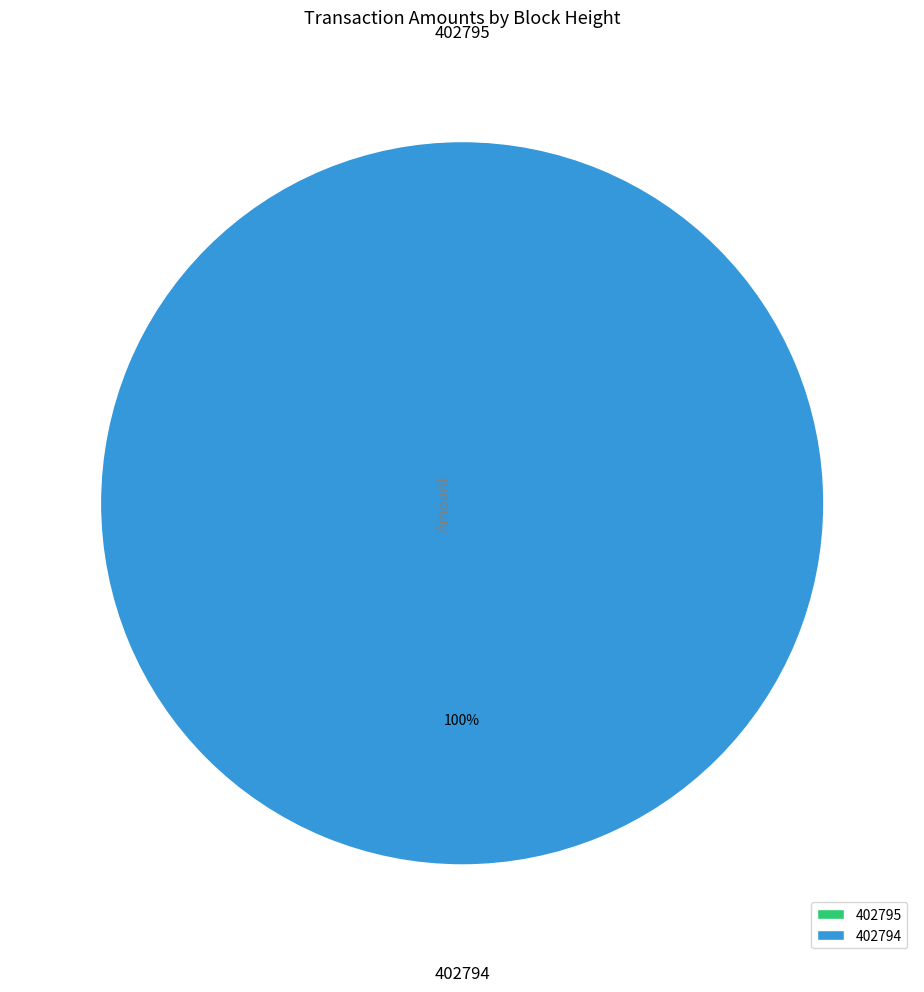

The 402795 slice represents 0% of the pie. True or false?

True